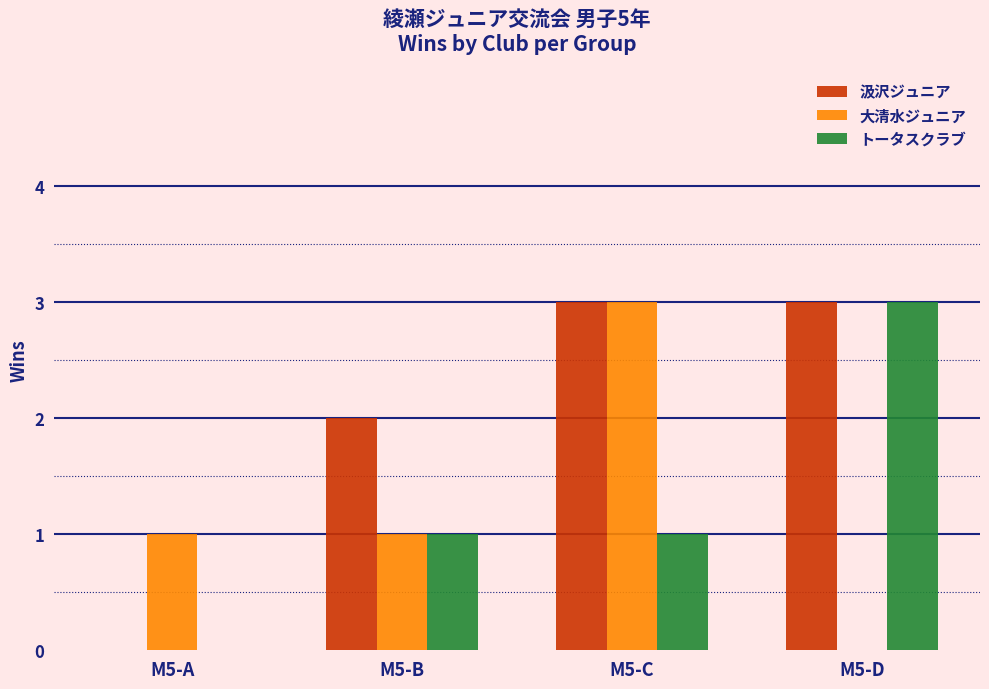

What is the highest value of the トータスクラブ series?

3